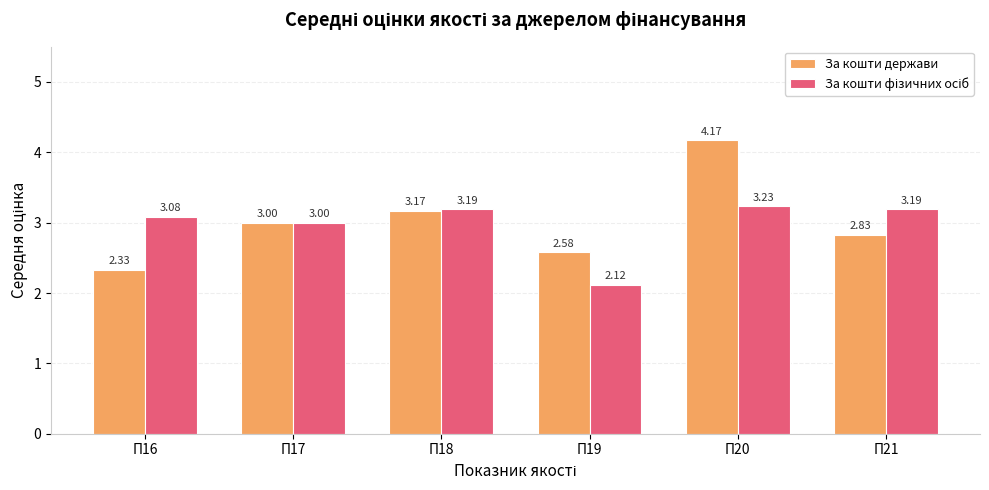

Which series has the widest spread of values?

За кошти держави